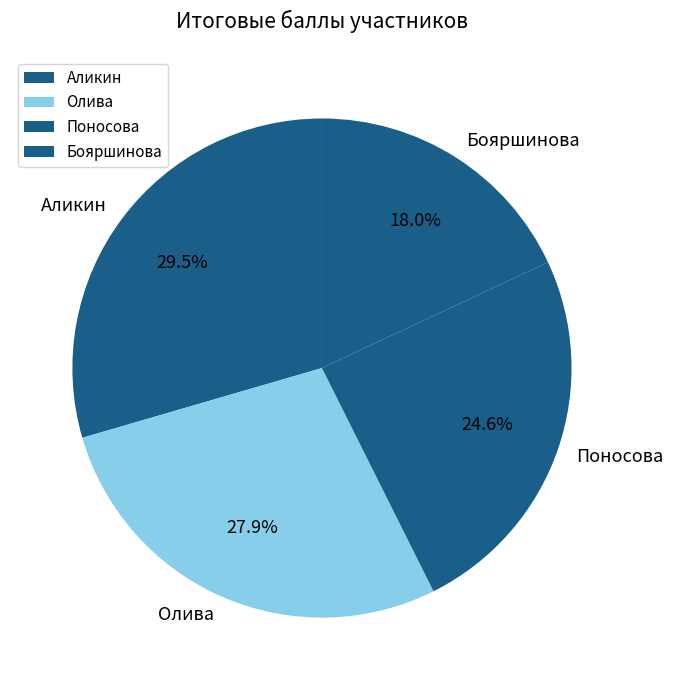

What is the total percentage of Олива and Поносова?

52.5%